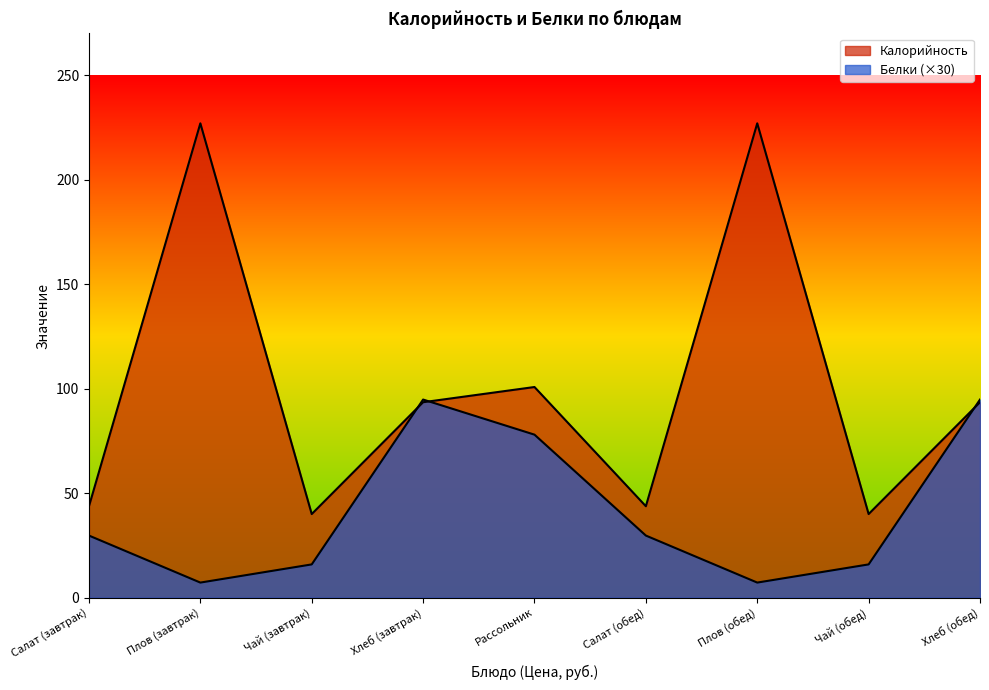

Is it true that Калорийность equals 29.9 at Хлеб (обед)?

False